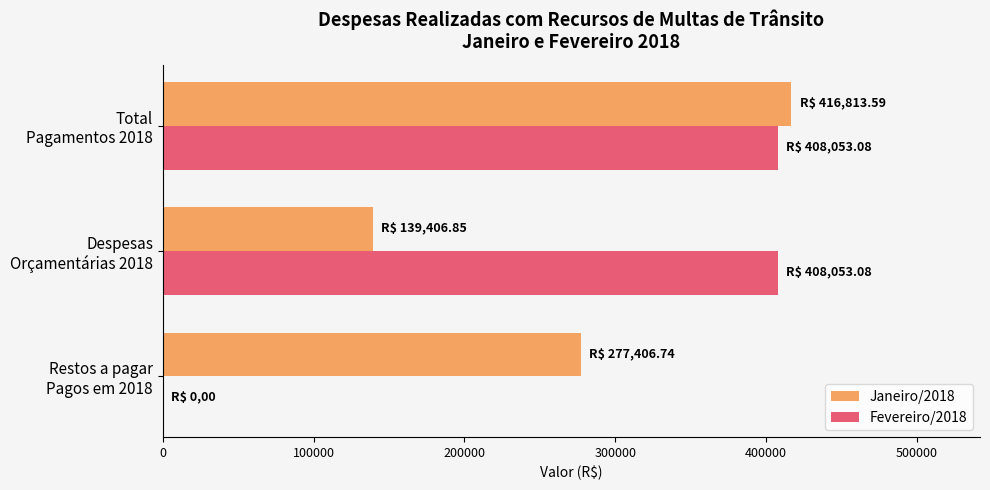

What is the sum of all Fevereiro/2018 values?

816106.2